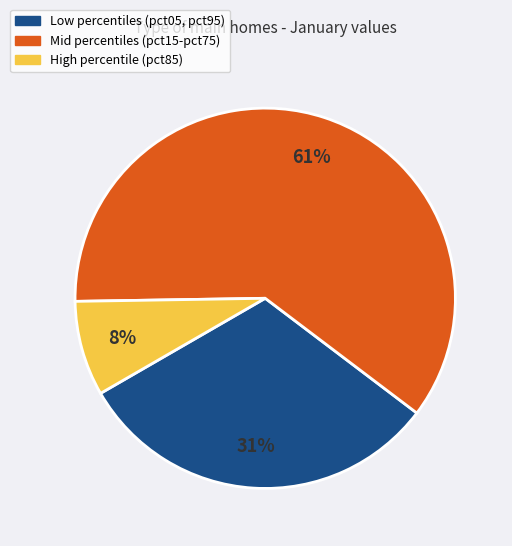

Does any single category account for the majority?

Yes